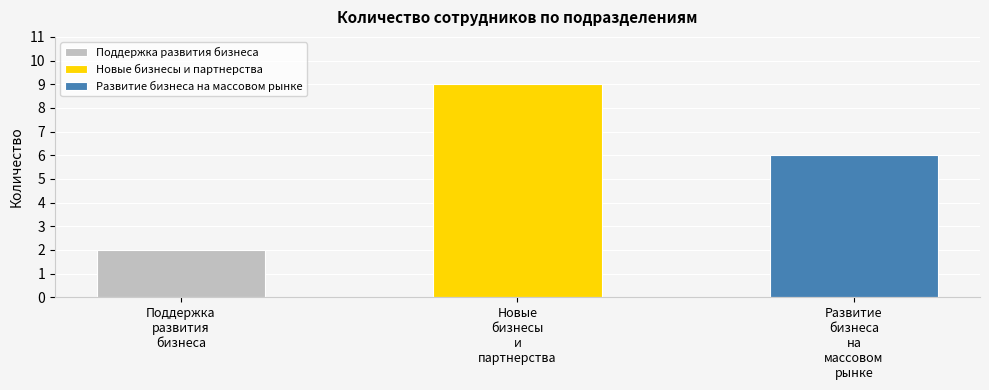

What is the difference between the values at Развитие бизнеса на массовом рынке and Новые бизнесы и партнерства?

3